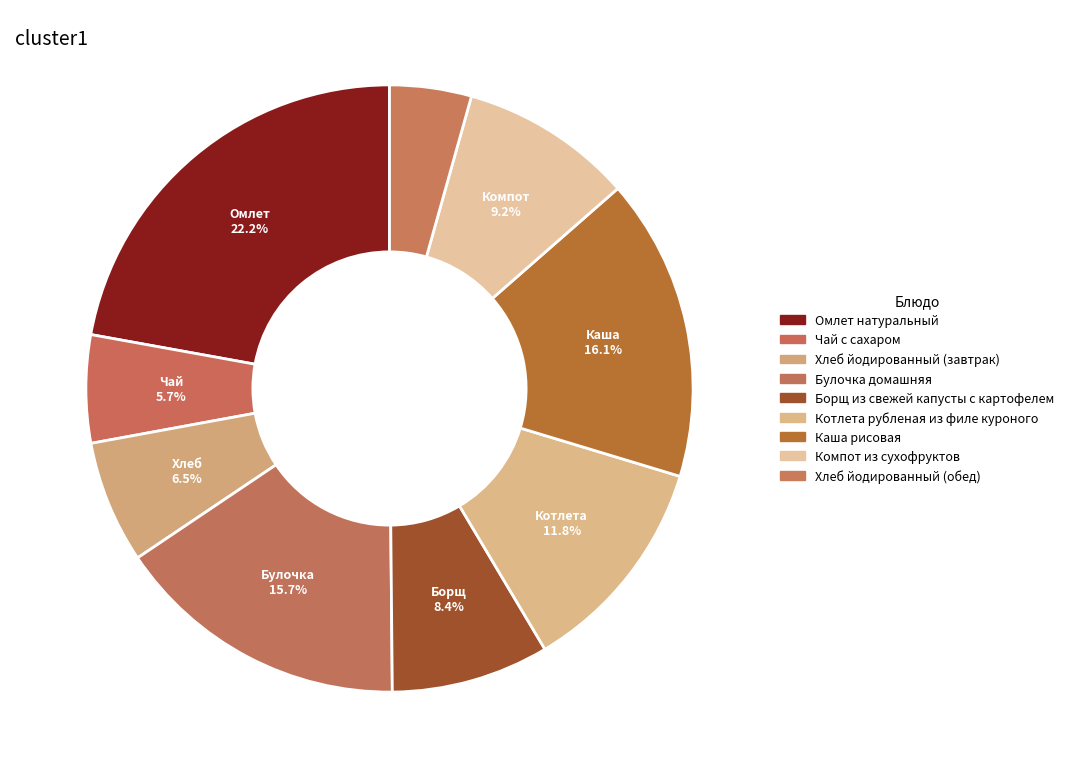

Between Хлеб йодированный (завтрак) and Булочка домашняя, which is larger?

Булочка домашняя